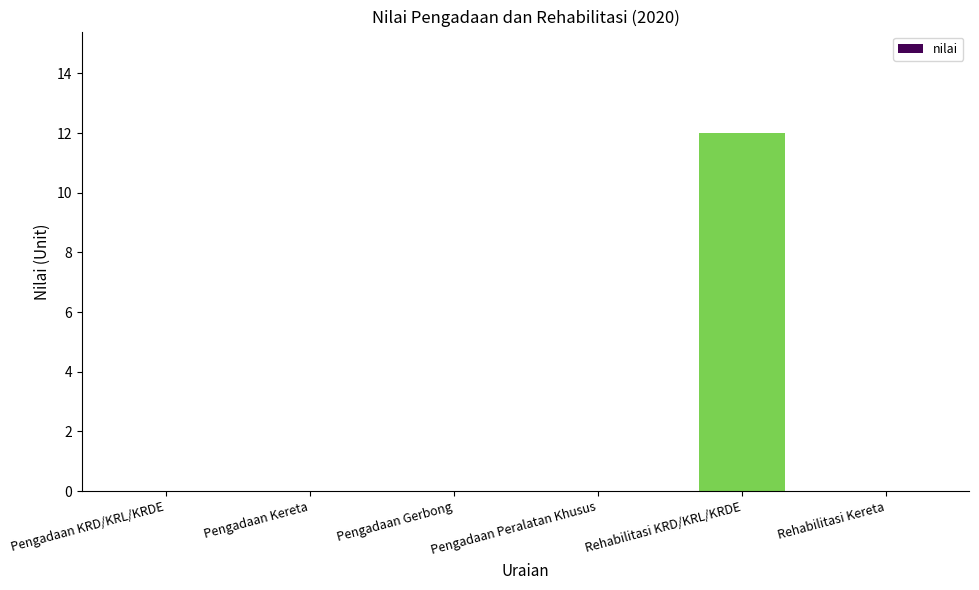

Reading left to right, transcribe all the data shown in this chart.

0	0	0	0	12	0